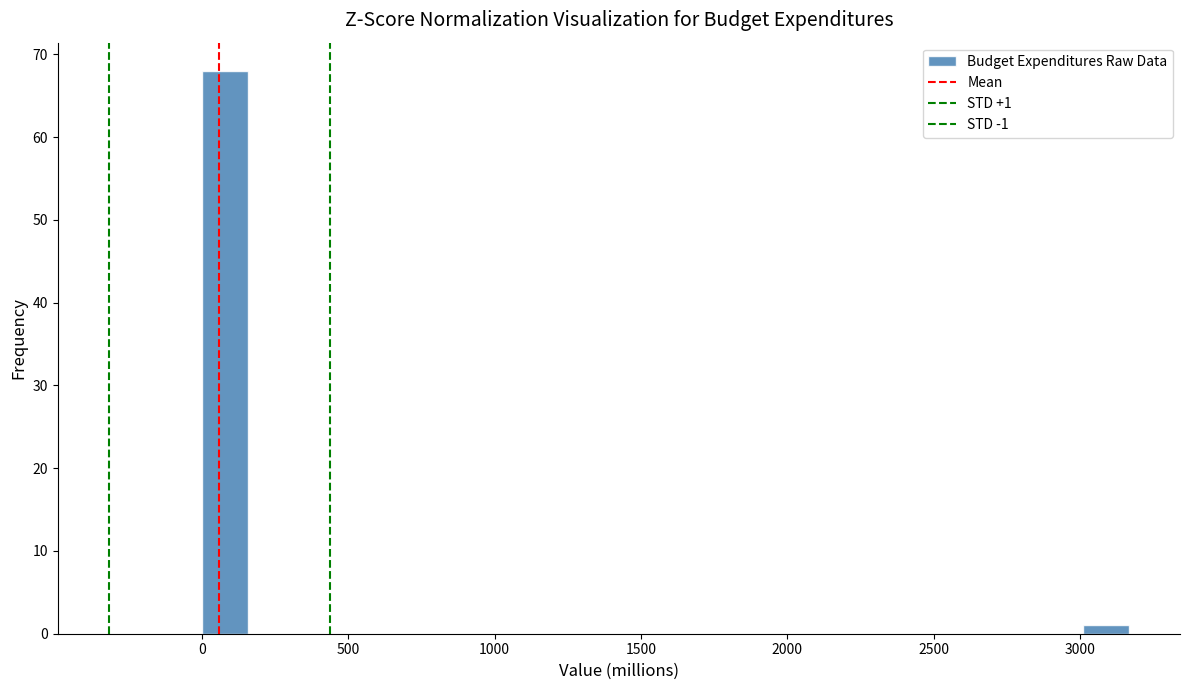

Around what value on the x-axis is the tallest bar? Give the approximate position of its centre, as read against the axis.

100